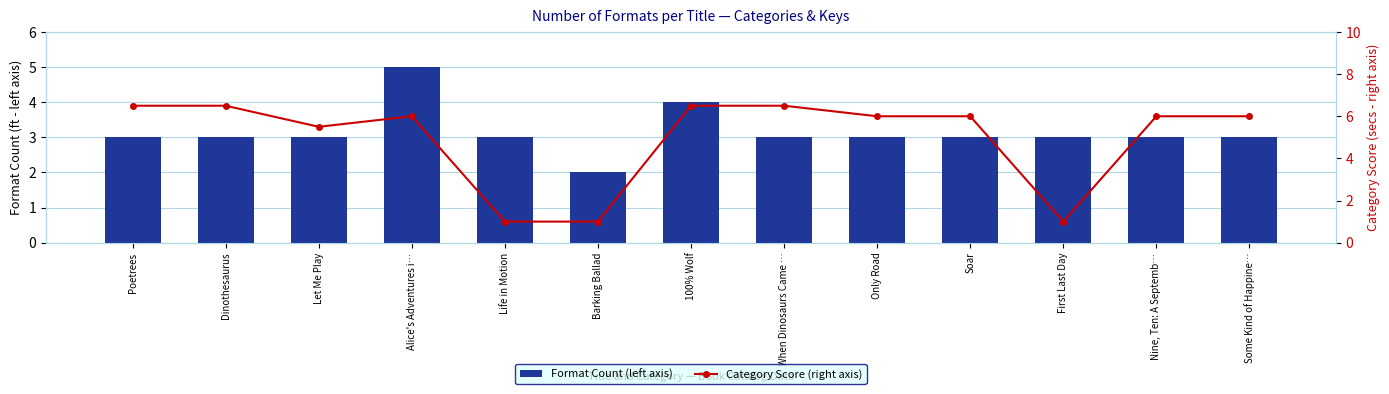

What position from the right is First Last Day?

3